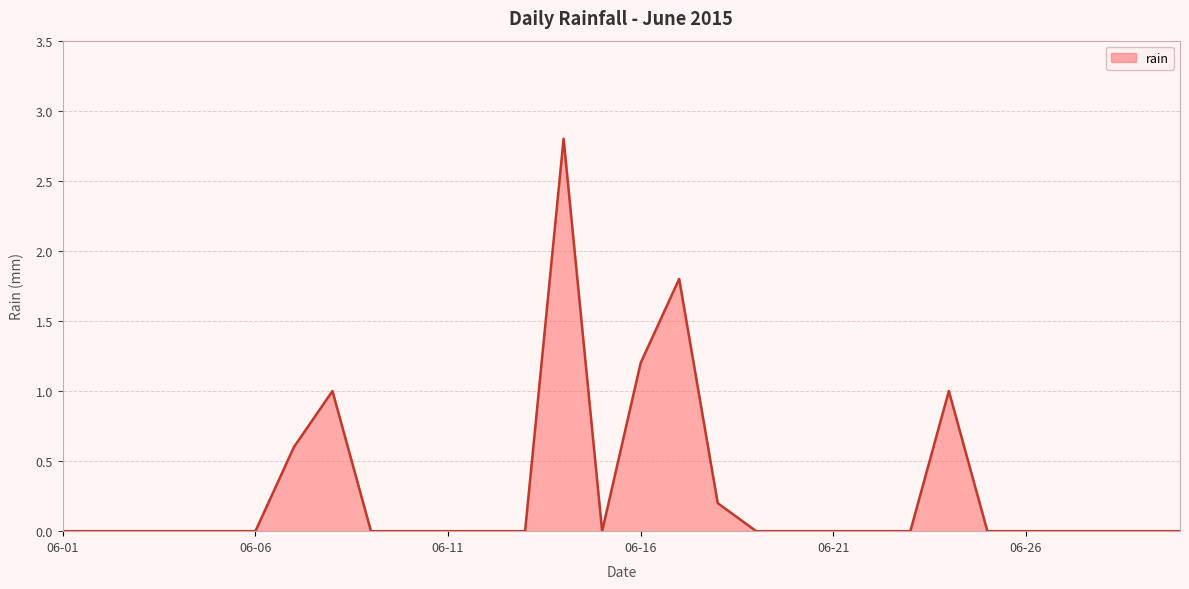

What is the maximum value shown in the chart?

2.8